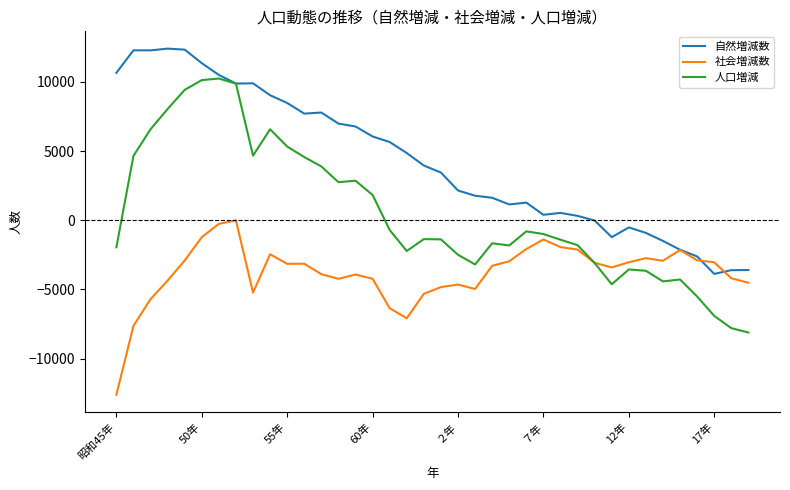

What are all the series names shown in the legend?

自然増減数, 社会増減数, 人口増減